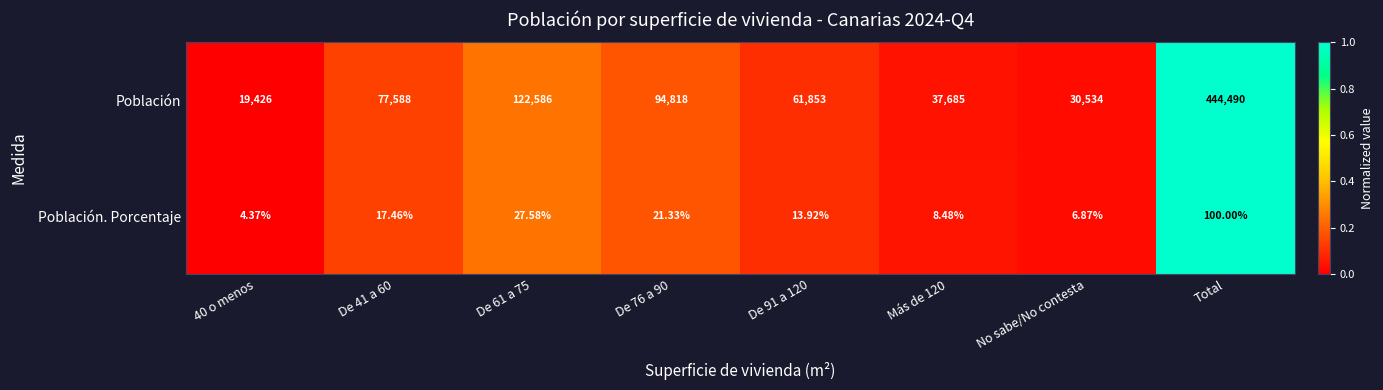

What is the total value across all series at De 91 a 120?

61866.9